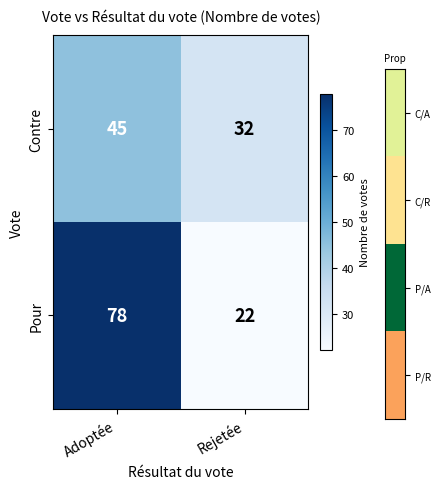

Reading right to left, transcribe all the data shown in this chart.

Contre: Rejetée=32	Adoptée=45
Pour: Rejetée=22	Adoptée=78